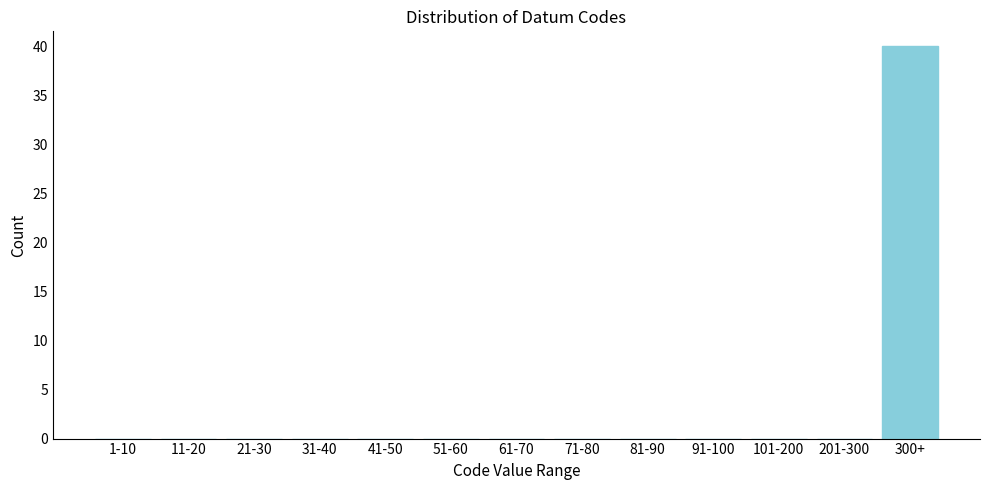

Reading left to right, list all the values displayed in this chart.

1-10=0	11-20=0	21-30=0	31-40=0	41-50=0	51-60=0	61-70=0	71-80=0	81-90=0	91-100=0	101-200=0	201-300=0	300+=40